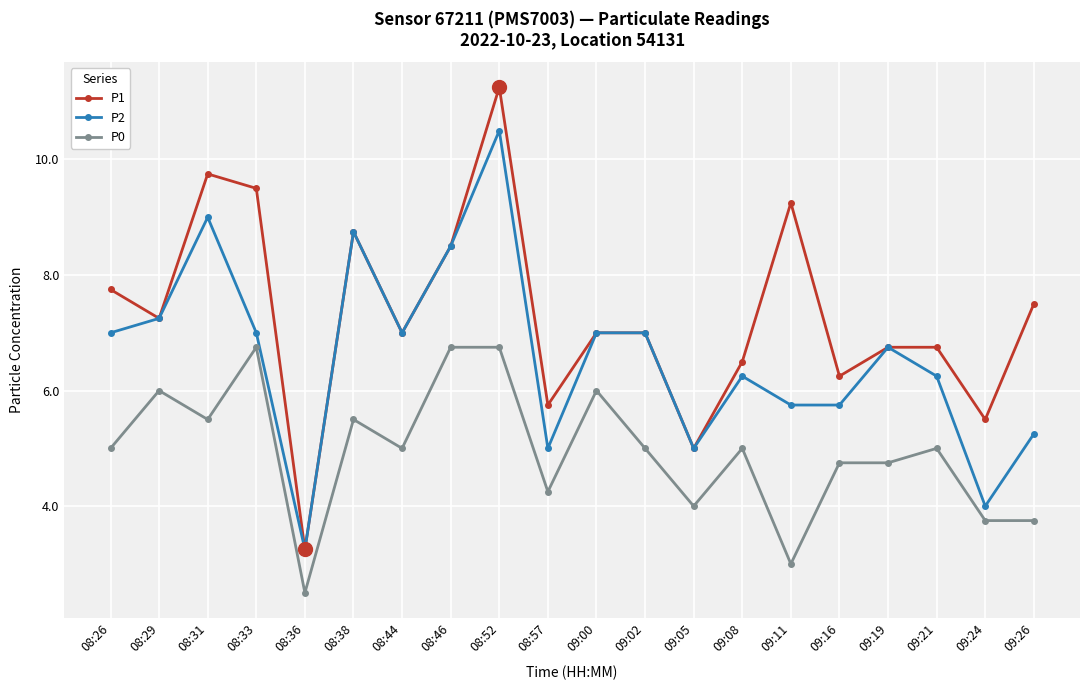

True or false: P2 and P0 cross at least once.

False